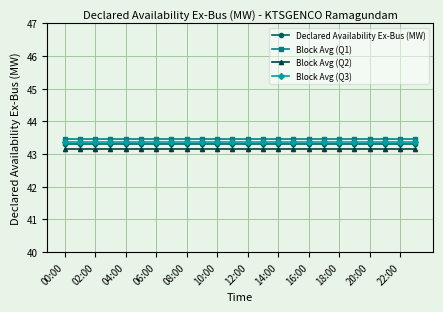

What is the value of the Block Avg (Q3) point at the 5th from the left?

43.4